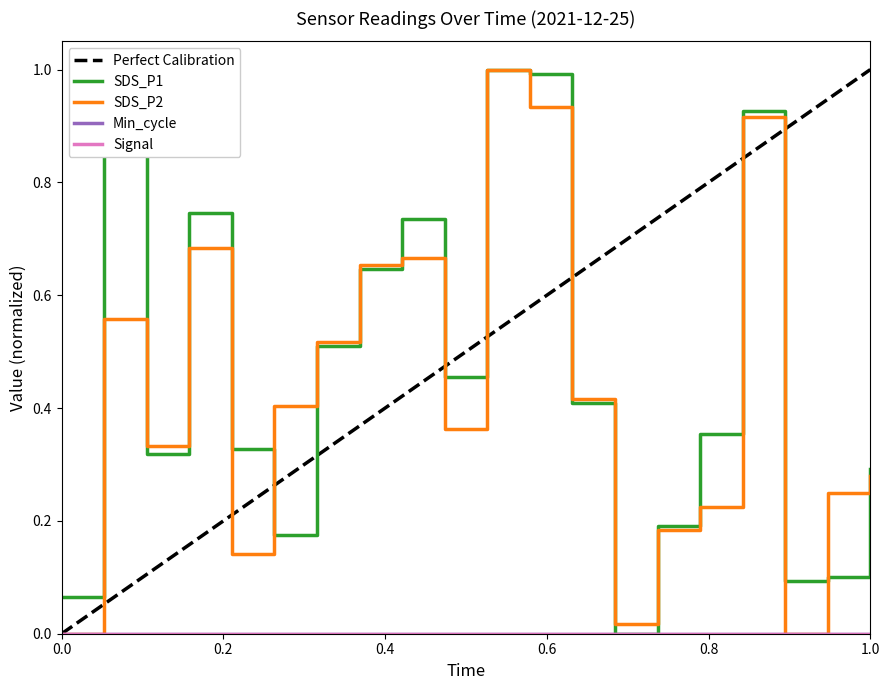

What is the average value of the SDS_P2 series?

0.4